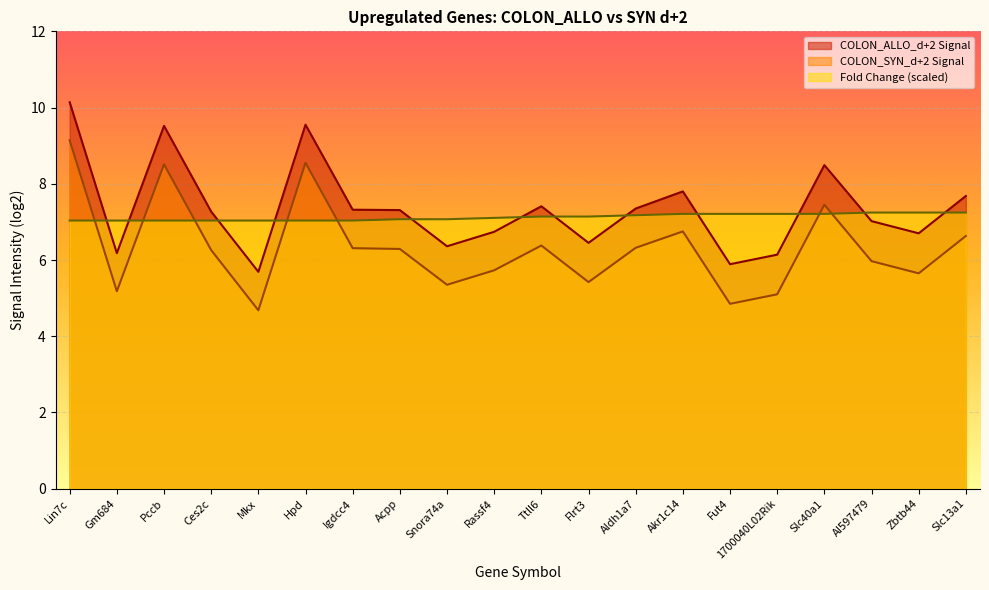

At which category is the sum across all series the highest?

Lin7c